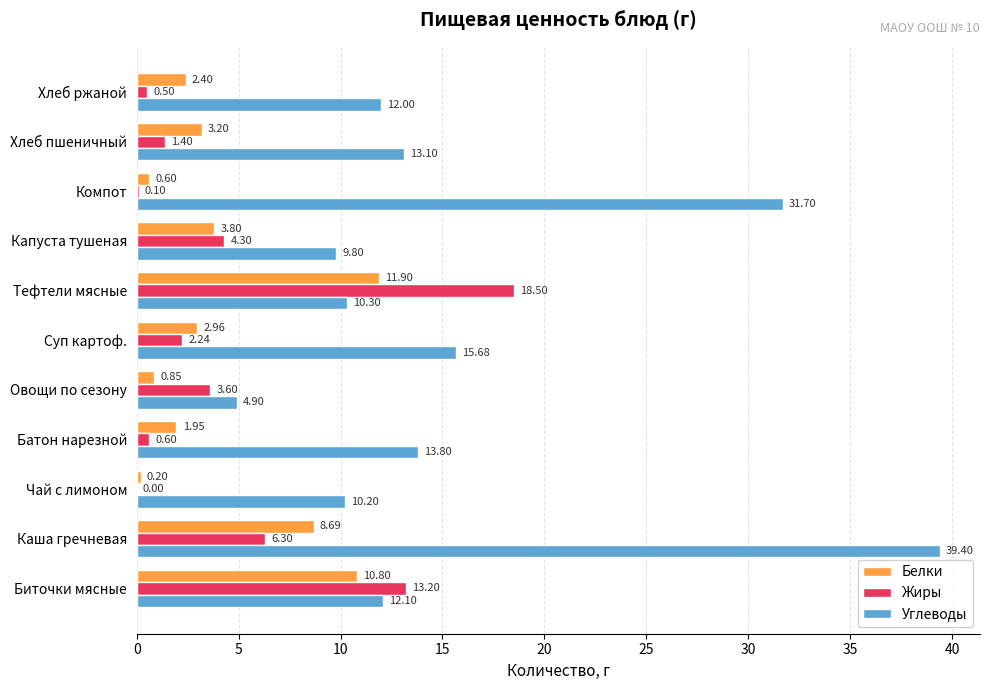

Is the value of Углеводы at Чай с лимоном greater than the value of Белки at Каша гречневая?

Yes